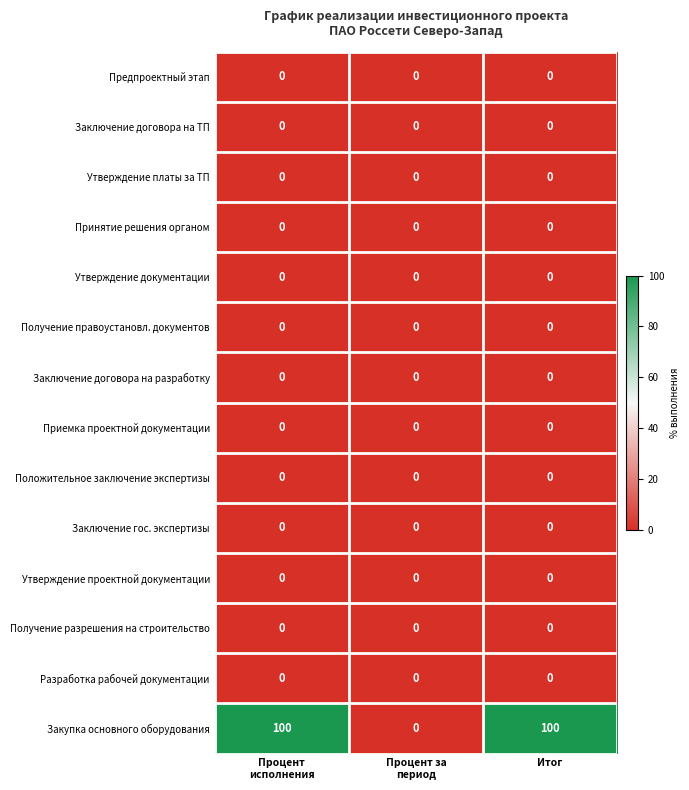

What is the difference between the highest and lowest values at Итог?

100